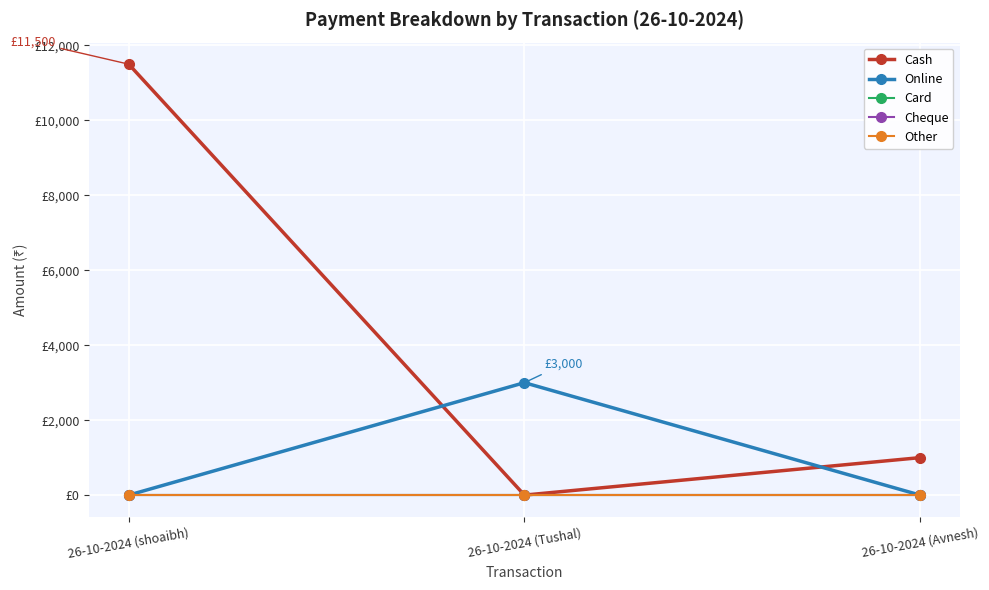

Is this an area chart (filled region under the line)?

No